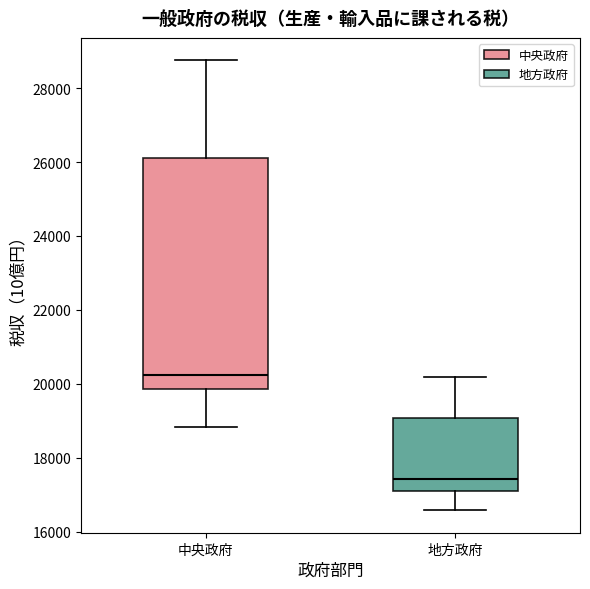

Which box is the tallest, from its lower edge to its upper edge?

中央政府